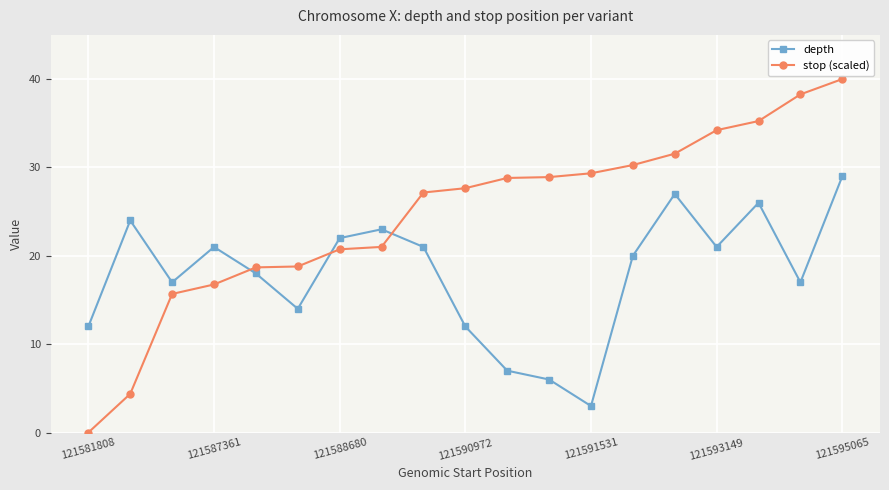

Which series has the largest range (max minus min)?

stop (scaled)